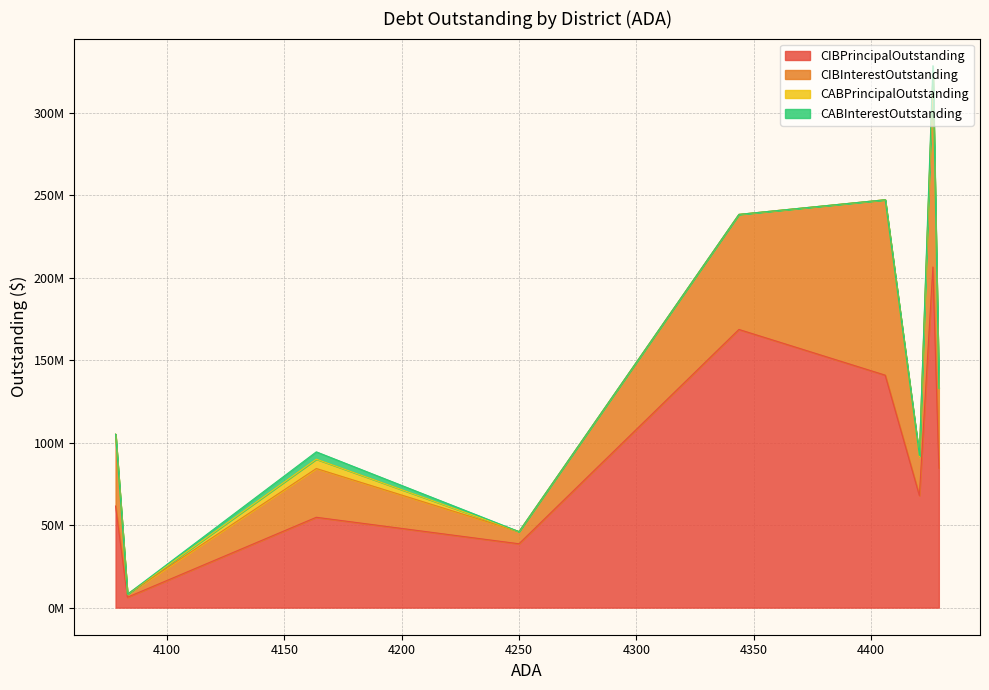

What is the maximum value shown in the chart?

206450000.0